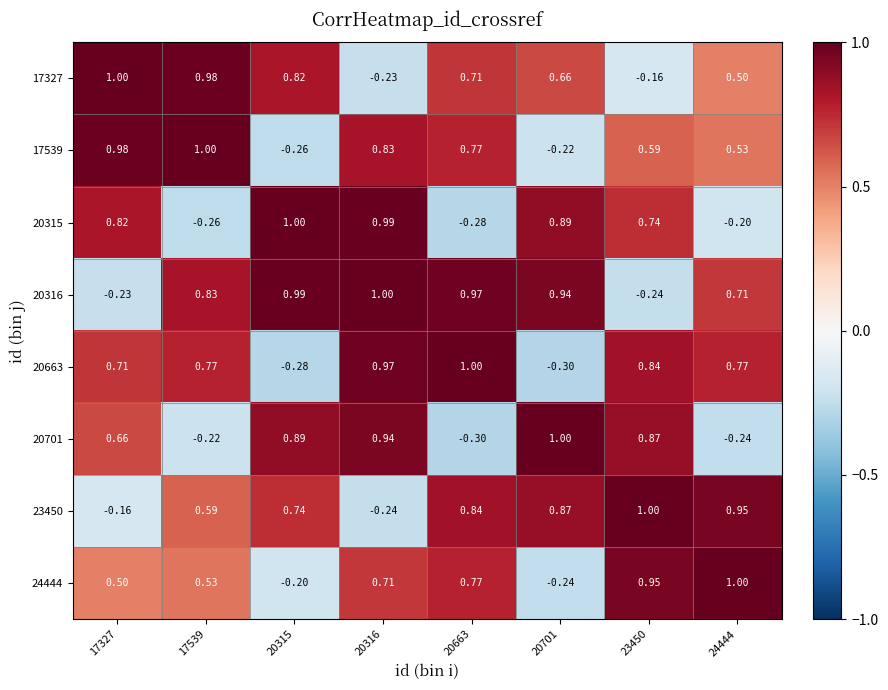

Is the value of 20315 at 20316 greater than the value of 20701 at 20315?

Yes